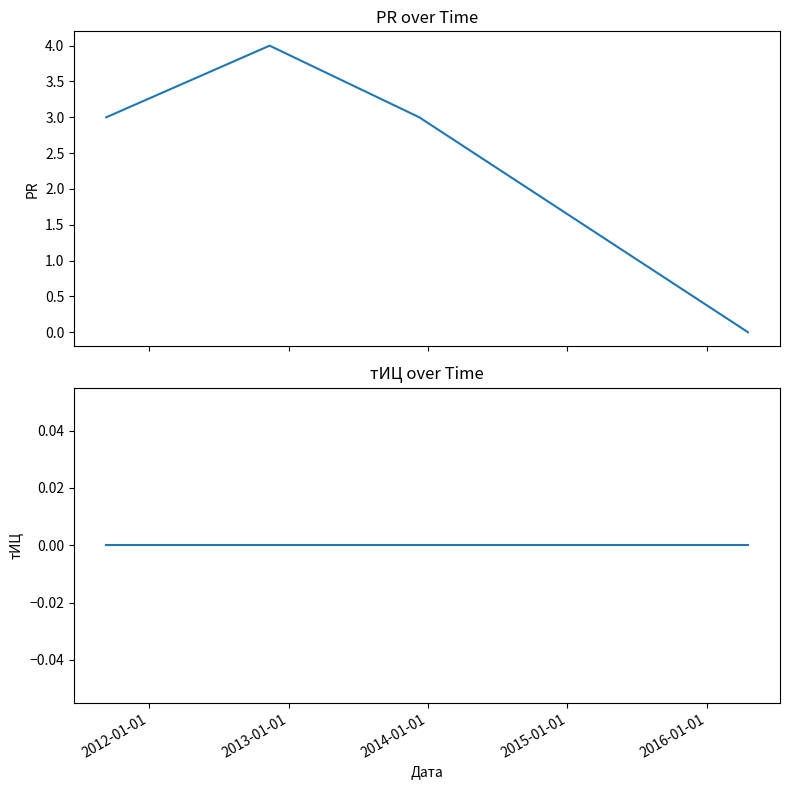

True or false: PR and тИЦ cross at least once.

False